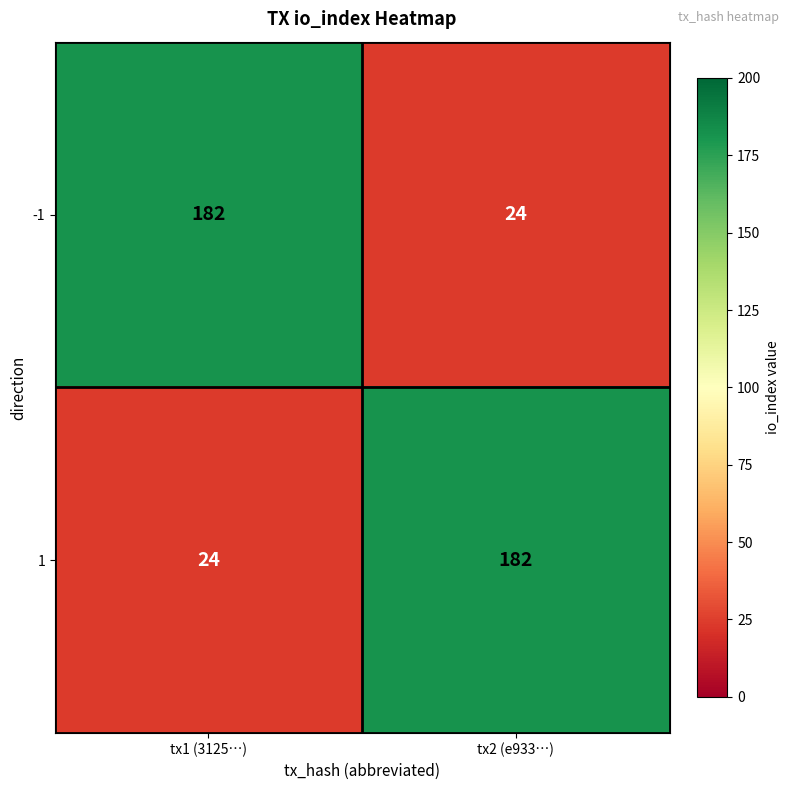

Read the 1 value at tx1 (3125…).

24